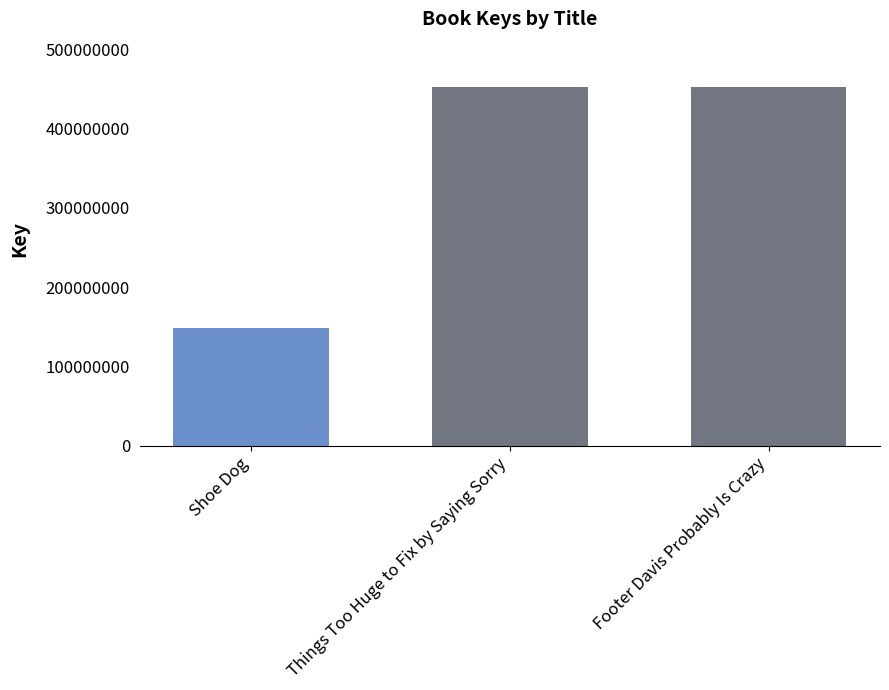

Between Shoe Dog and Footer Davis Probably Is Crazy, which is larger?

Footer Davis Probably Is Crazy